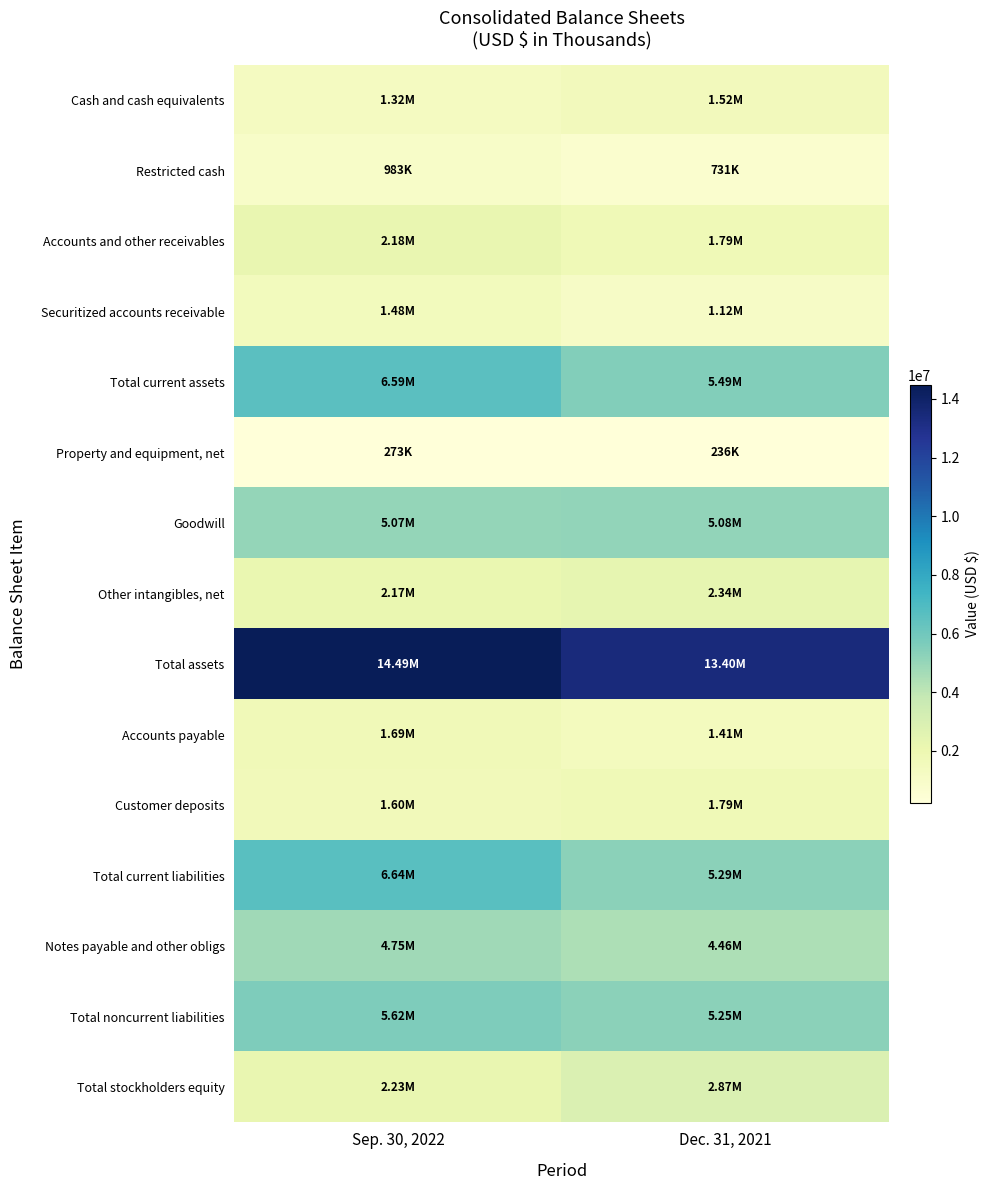

Reading left to right, extract all data points from this chart.

Cash and cash equivalents: Sep. 30, 2022=1317544	Dec. 31, 2021=1520027
Restricted cash: Sep. 30, 2022=983336	Dec. 31, 2021=730668
Accounts and other receivables: Sep. 30, 2022=2184629	Dec. 31, 2021=1793274
Securitized accounts receivable: Sep. 30, 2022=1482000	Dec. 31, 2021=1118000
Total current assets: Sep. 30, 2022=6586068	Dec. 31, 2021=5488048
Property and equipment, net: Sep. 30, 2022=272589	Dec. 31, 2021=236294
Goodwill: Sep. 30, 2022=5068954	Dec. 31, 2021=5078978
Other intangibles, net: Sep. 30, 2022=2169232	Dec. 31, 2021=2335385
Total assets: Sep. 30, 2022=14486024	Dec. 31, 2021=13404653
Accounts payable: Sep. 30, 2022=1693988	Dec. 31, 2021=1406350
Customer deposits: Sep. 30, 2022=1599853	Dec. 31, 2021=1788705
Total current liabilities: Sep. 30, 2022=6638165	Dec. 31, 2021=5290351
Notes payable and other obligs: Sep. 30, 2022=4745122	Dec. 31, 2021=4460039
Total noncurrent liabilities: Sep. 30, 2022=5620807	Dec. 31, 2021=5247722
Total stockholders equity: Sep. 30, 2022=2227052	Dec. 31, 2021=2866580